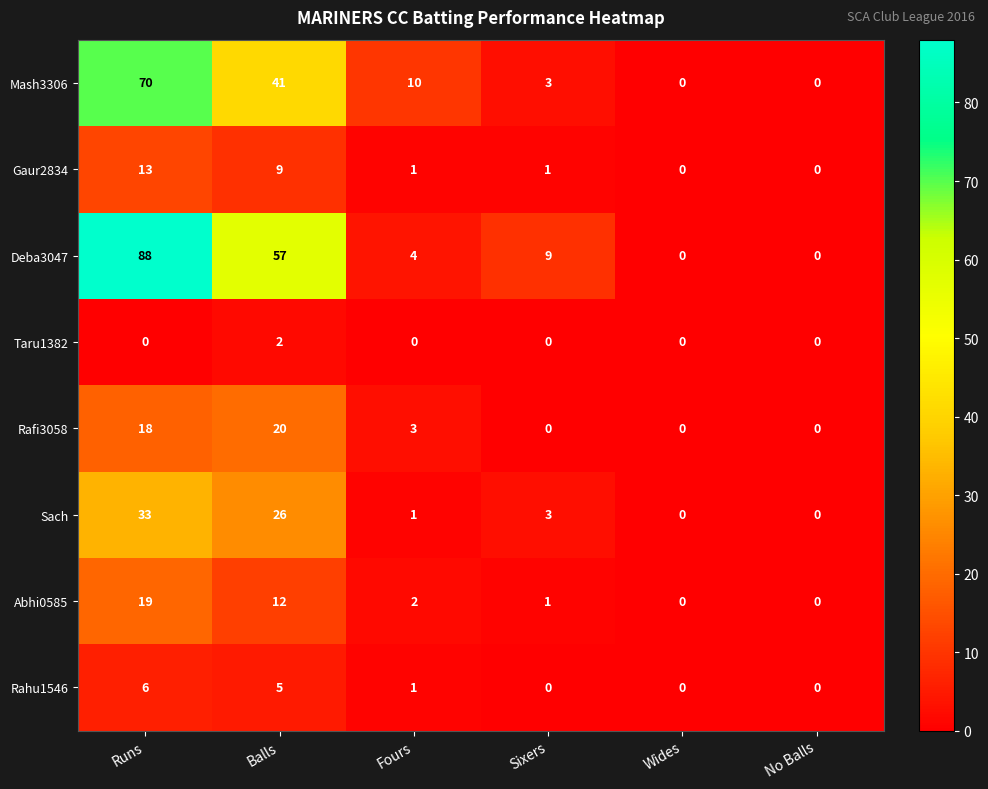

How many Rafi3058 values are between 0 and 18?

5